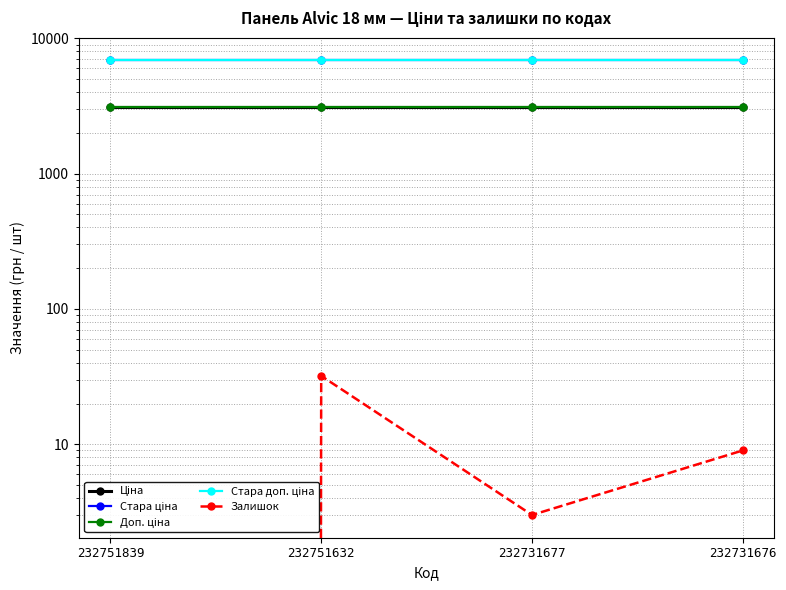

What is the difference between the second highest and minimum values in the Залишок series?

9.0